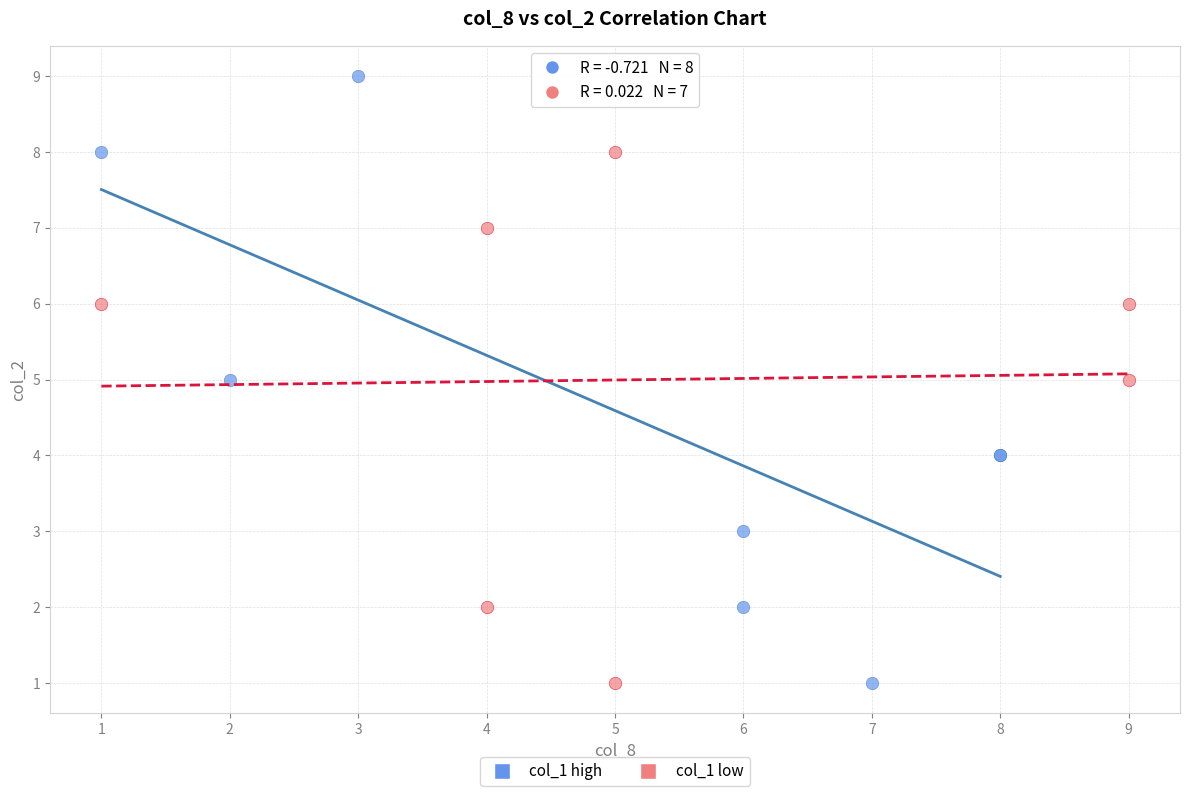

Which series contains the highest Y value?

col_1 high